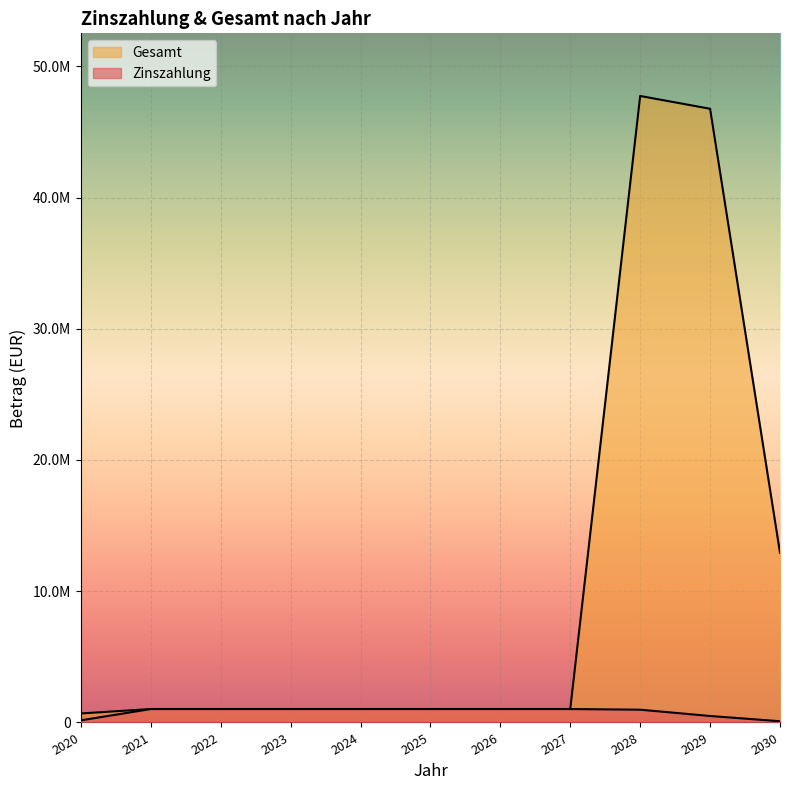

Between 2022 and 2029, which is larger?

2022